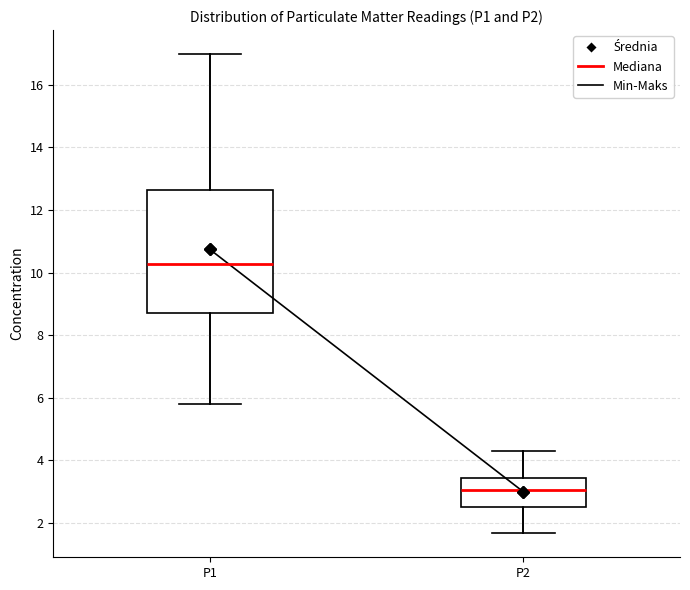

Reading left to right, transcribe this box plot: for each box, give where its median line is, the range the box spans, and where its two whiskers end, as read against the y-axis. The values are not printed on the chart, so give them approximately, as read against the axis.

P1: median 10.2, box 8.8 to 12.6, whiskers 5.8 to 17.0
P2: median 3.0, box 2.6 to 3.4, whiskers 1.6 to 4.4